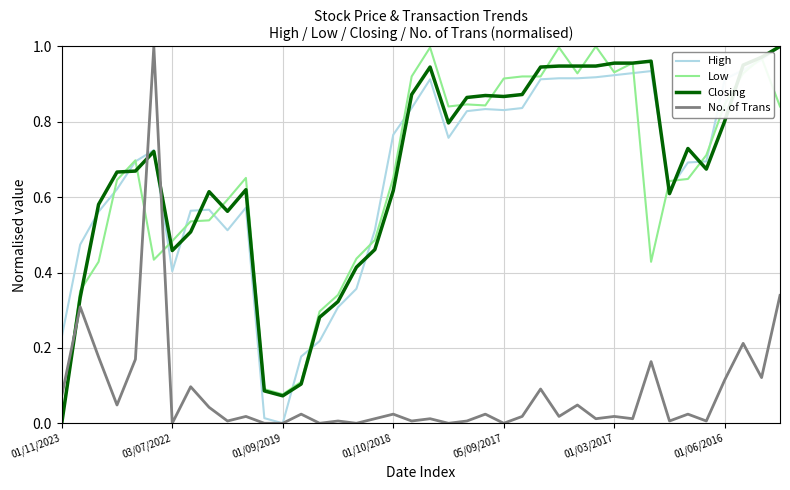

True or false: Closing has more than 2 points higher than both neighbors.

True